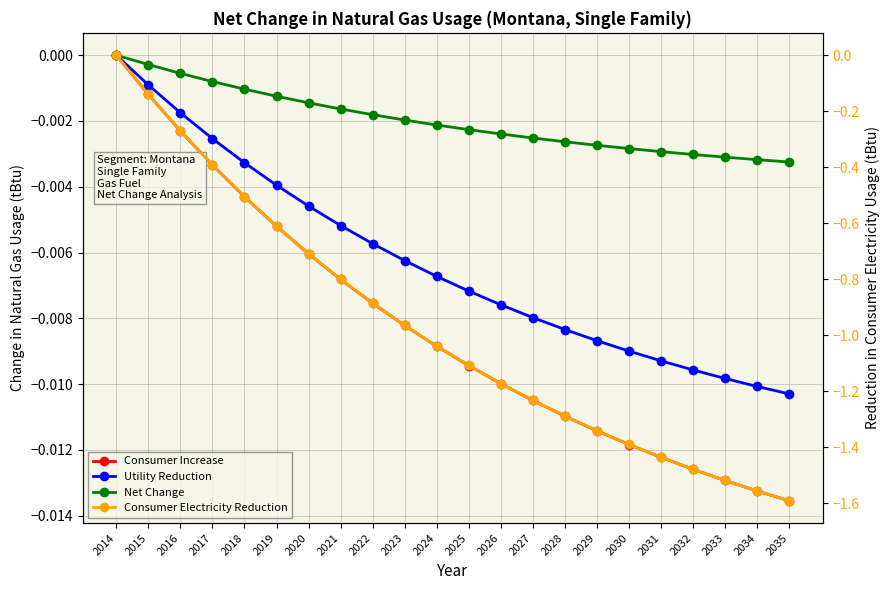

Count the number of categories in the chart.

22